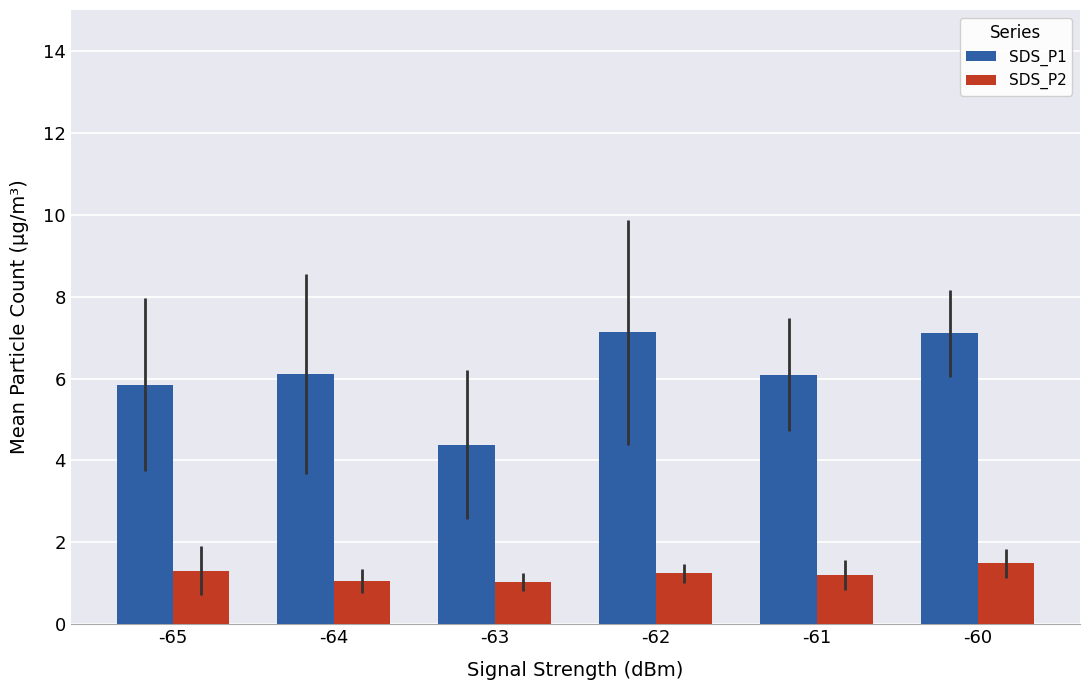

What is the difference between the highest and lowest values at -61?

4.9